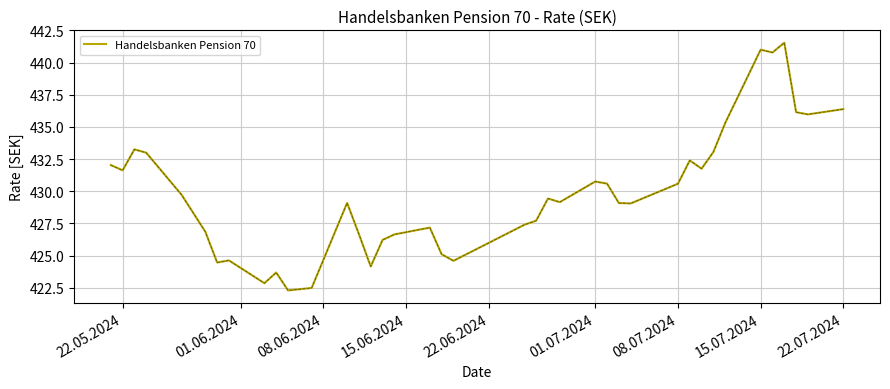

What is the smallest value displayed?

422.3